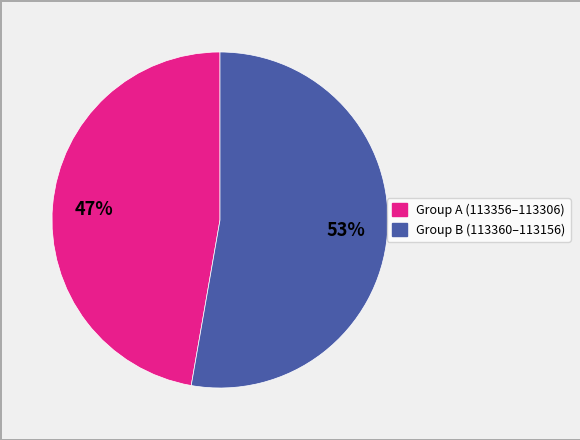

Does any single category account for the majority?

Yes